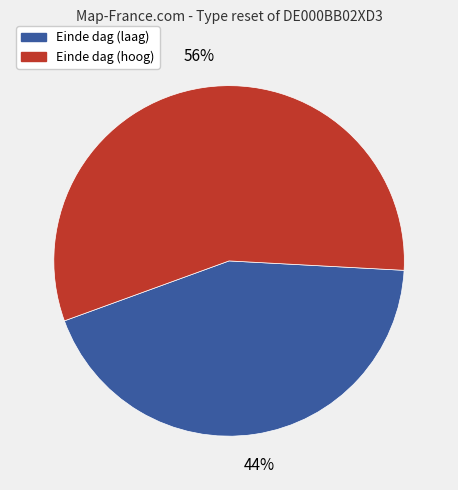

To the nearest percent, what is the average slice percentage?

50%